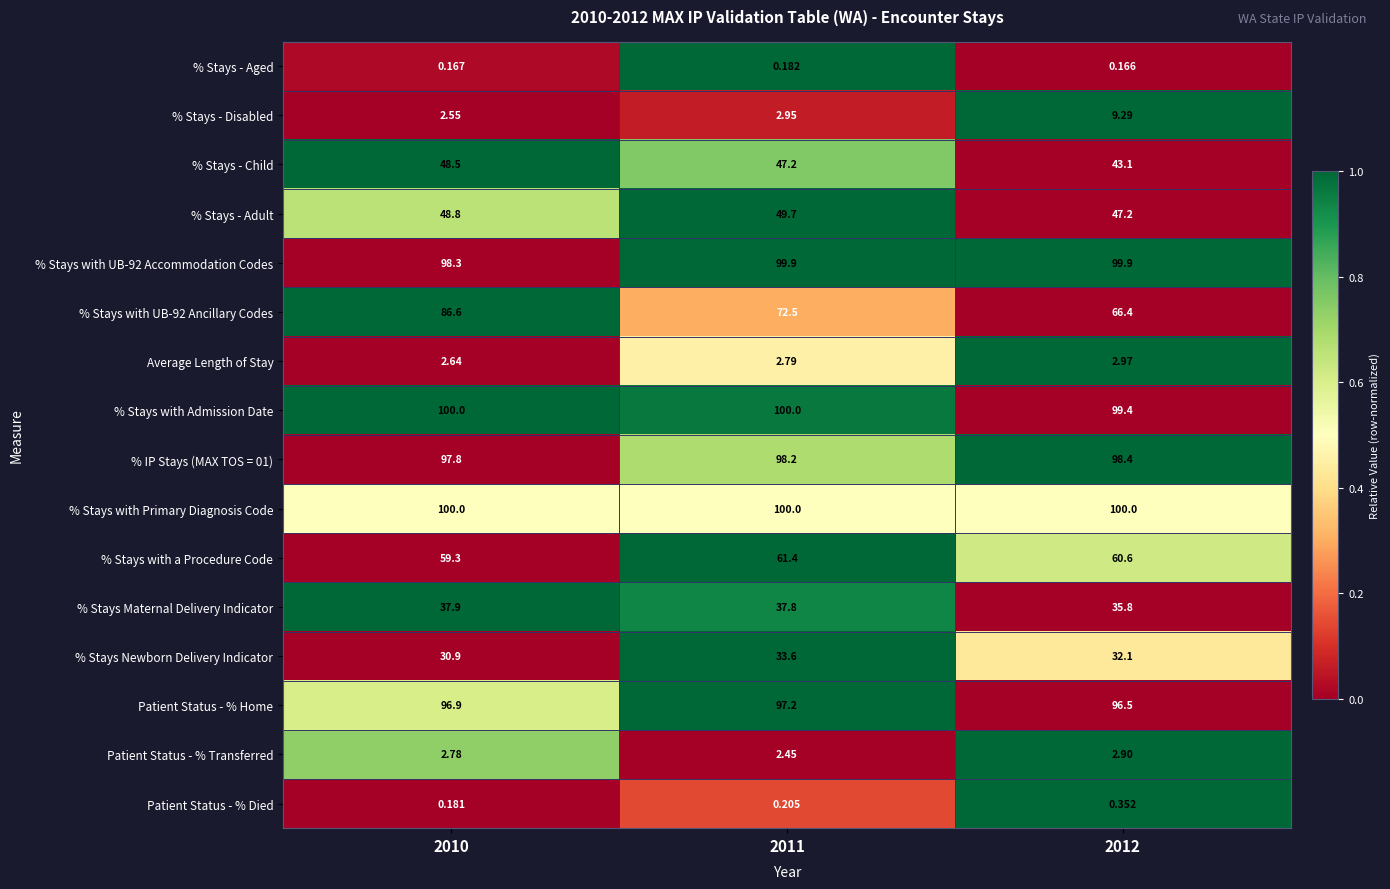

At which category is the sum across all series the highest?

2010